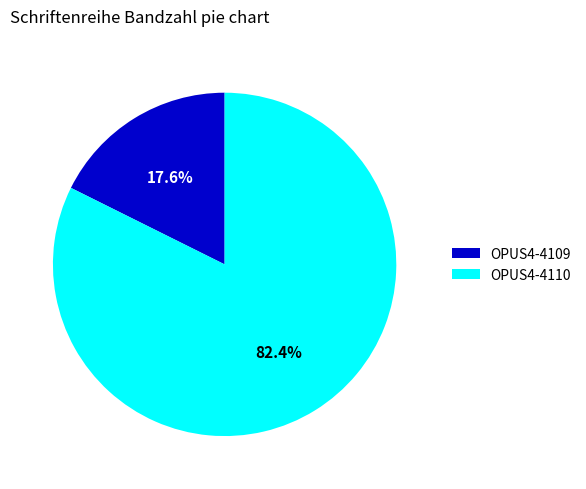

What portion of the pie excludes OPUS4-4110?

17.6%